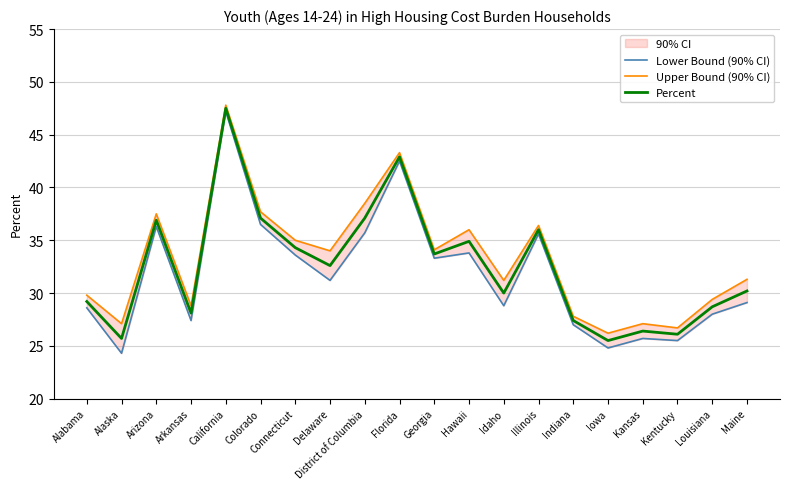

What is the maximum value shown in the chart?

47.8